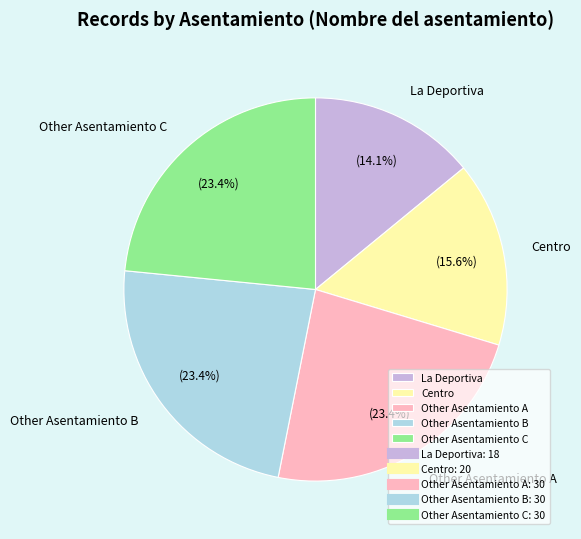

Is there a majority slice in this chart?

No